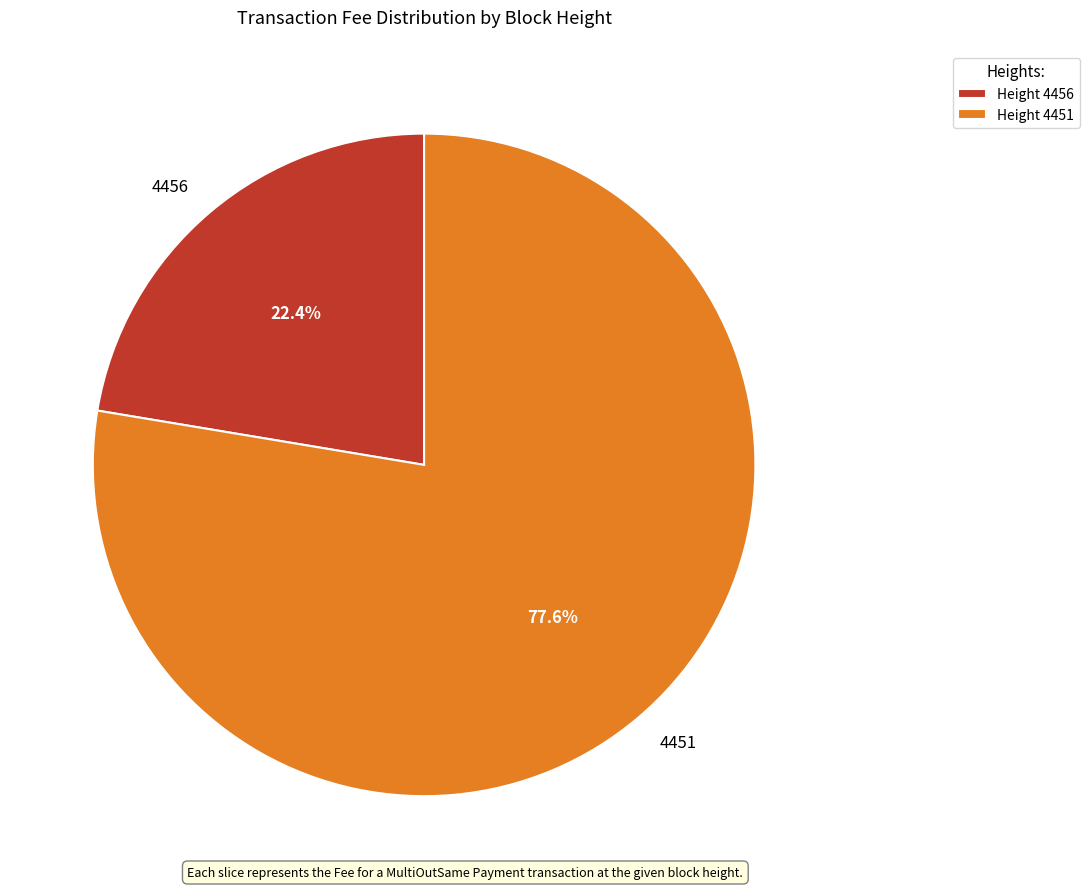

To the nearest percent, what is the difference between the largest and smallest slice percentages?

55%